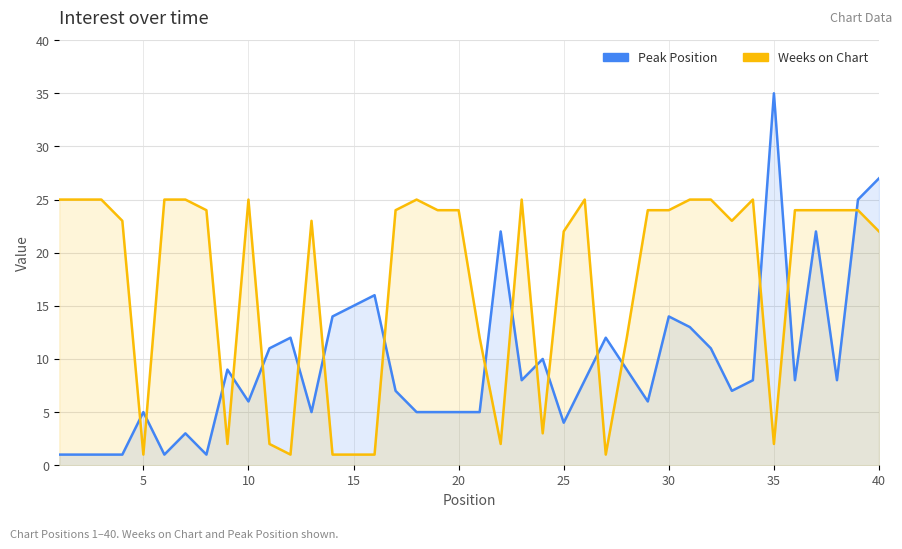

How many intersections are there between Peak Position and Weeks on Chart?

17